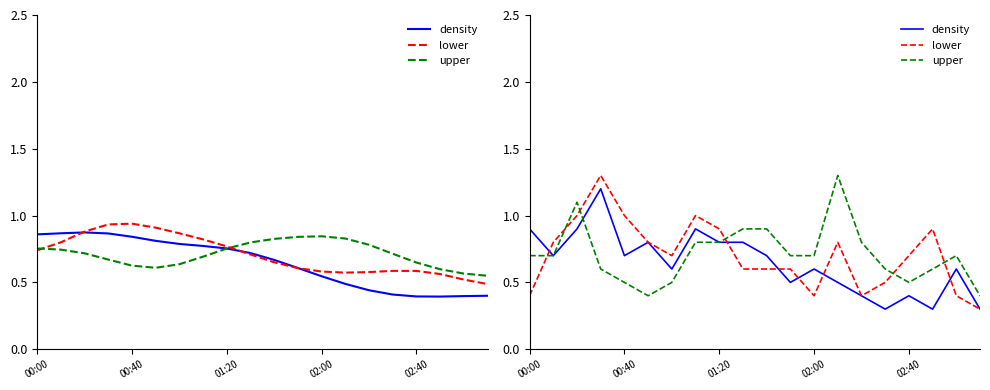

What is the total value across all series at 11?

1.8